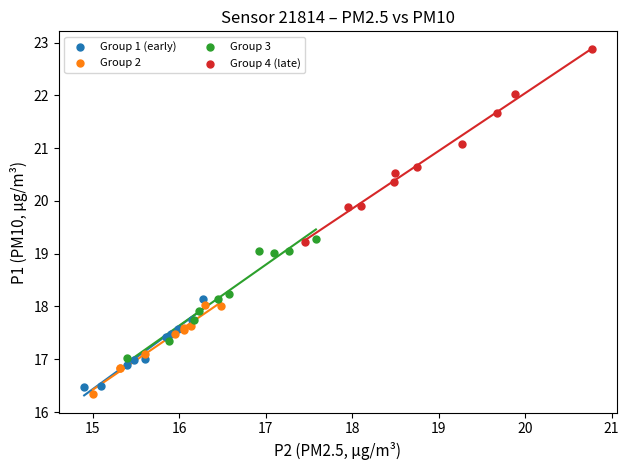

Which series has the largest Y range (max minus min)?

Group 4 (late)